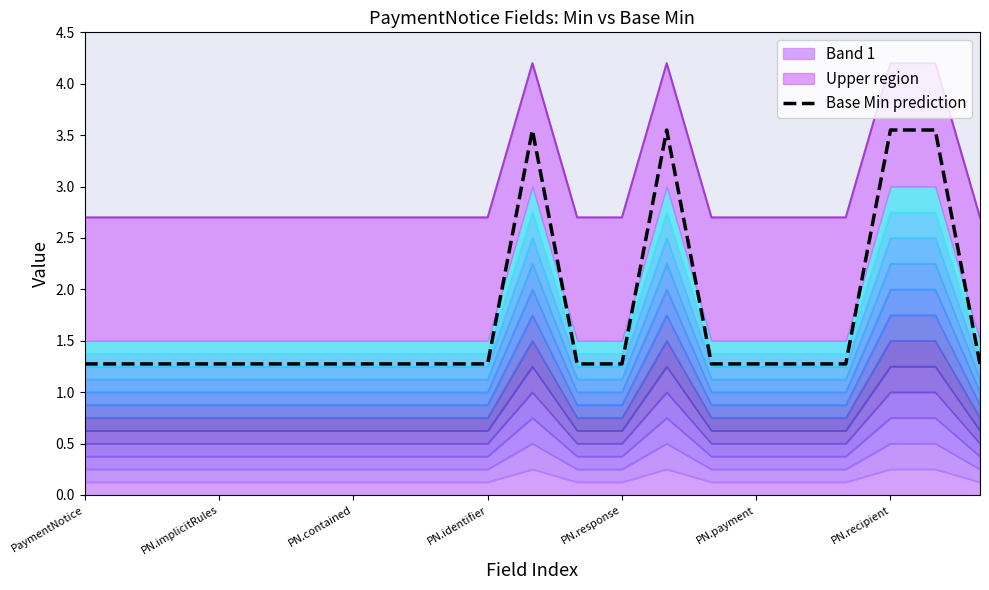

What is the difference between the maximum and minimum values?

2.3